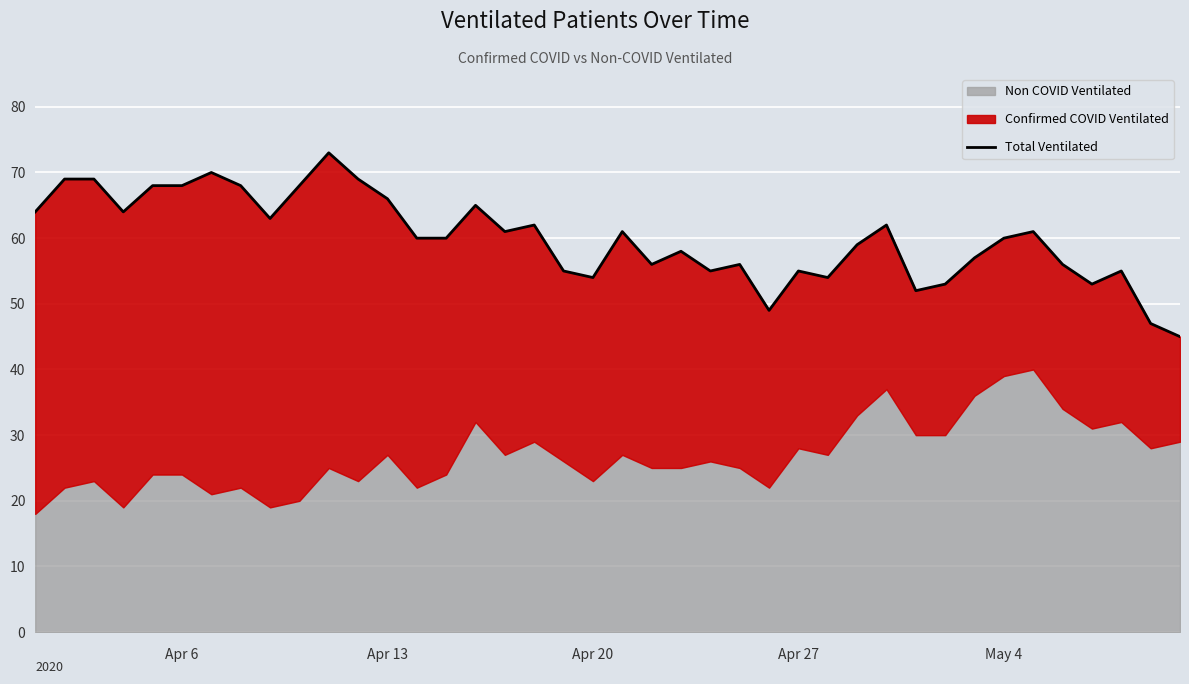

What is the difference between the maximum and minimum values?

28